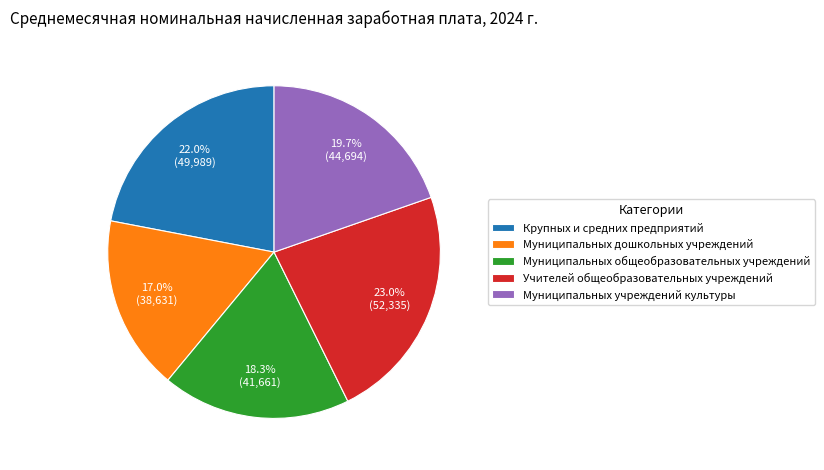

Is Муниципальных общеобразовательных учреждений the majority of the pie?

No